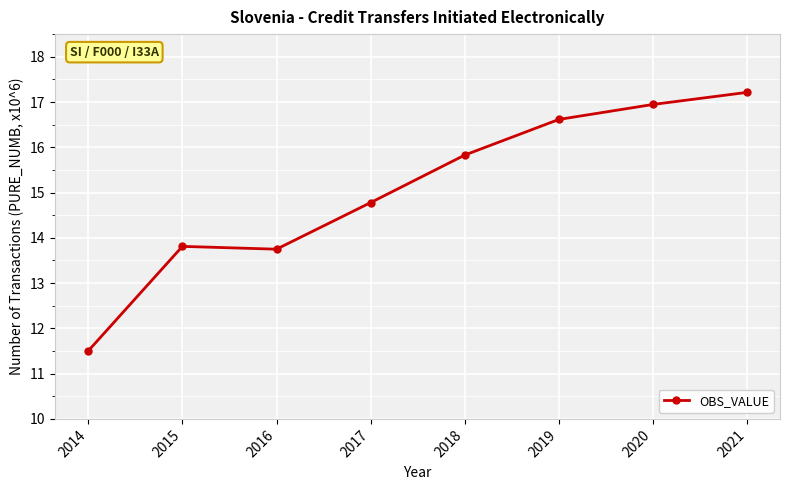

Reading right to left, what are all the values shown in this chart?

2021=17.2	2020=16.9	2019=16.6	2018=15.8	2017=14.8	2016=13.7	2015=13.8	2014=11.5